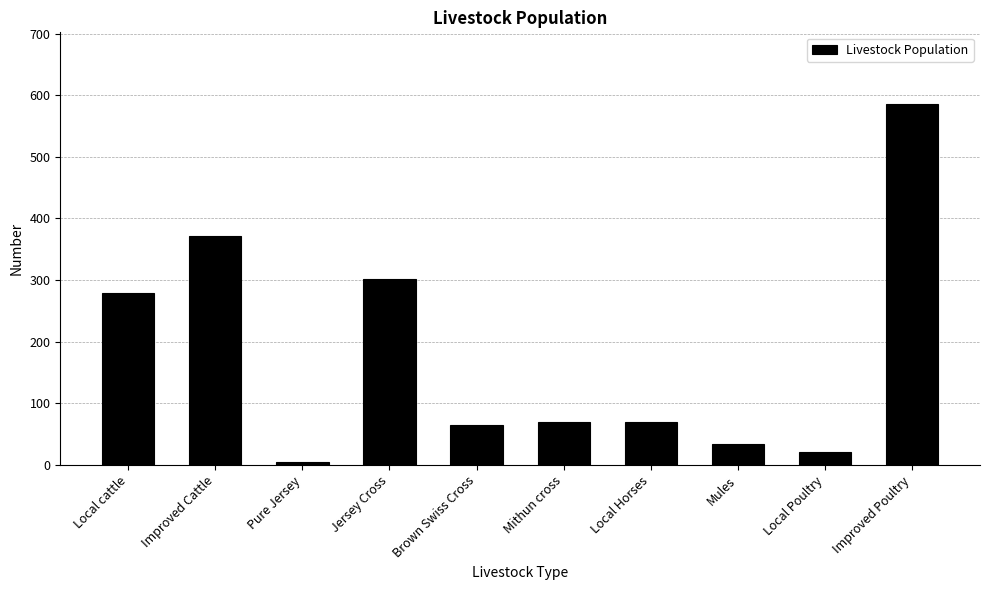

What position from the left is Mules?

8